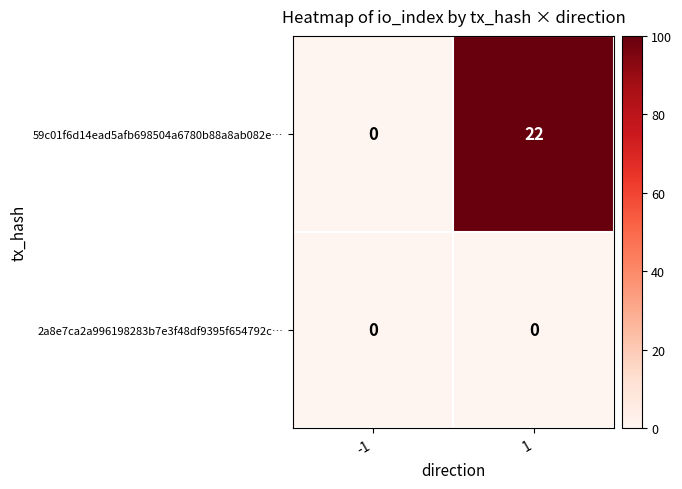

Reading left to right, list all the values displayed in this chart.

59c01f6d14ead5afb698504a6780b88a8ab082e…: -1=0	1=22
2a8e7ca2a996198283b7e3f48df9395f654792c…: -1=0	1=0